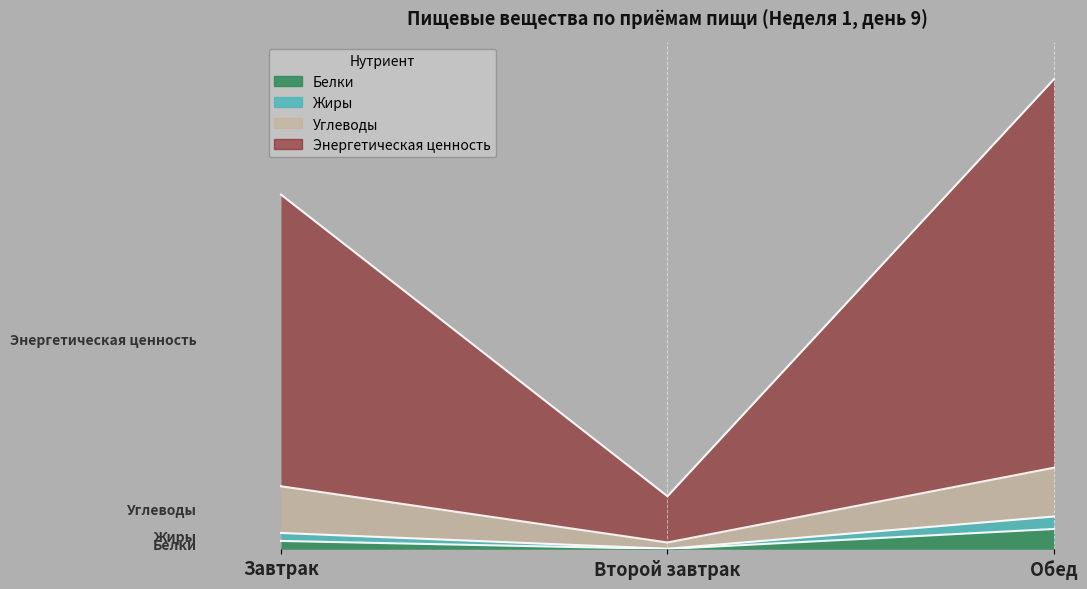

Is it true that Жиры equals 1322.1 at Завтрак?

False